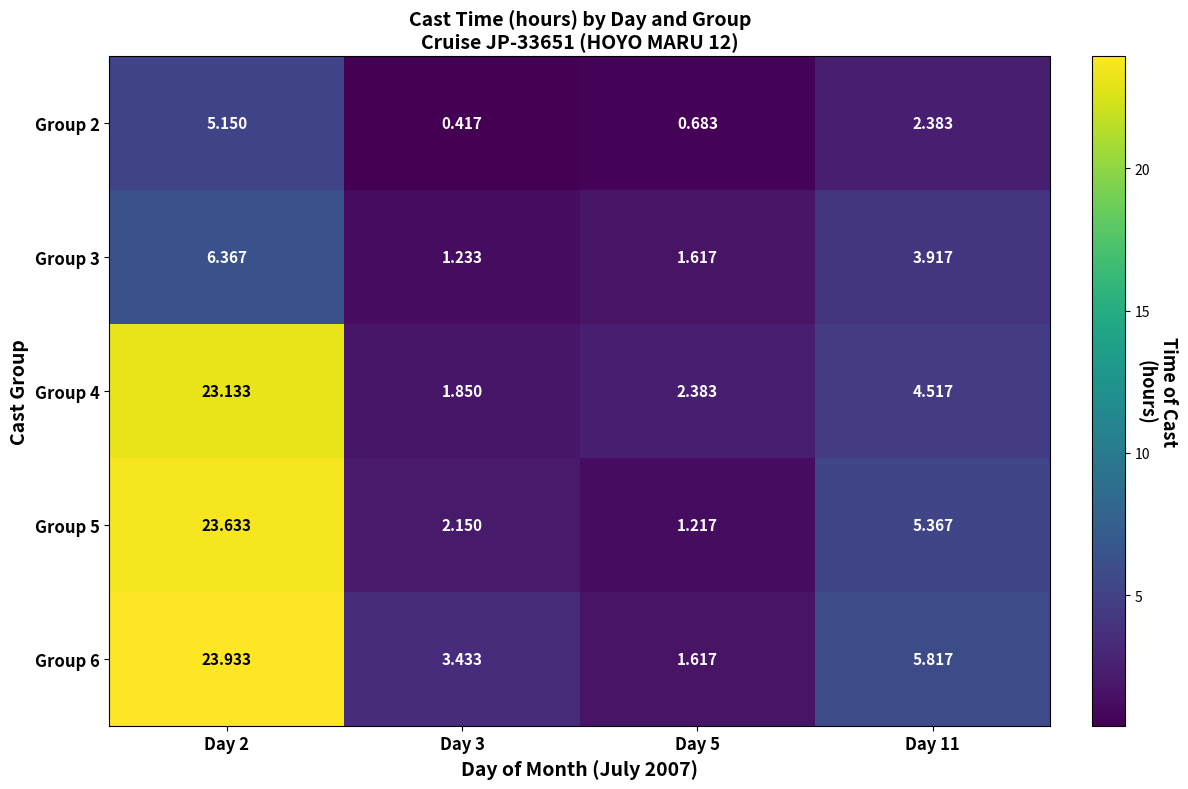

Is the value of Group 2 at Day 5 greater than the value of Group 3 at Day 11?

No